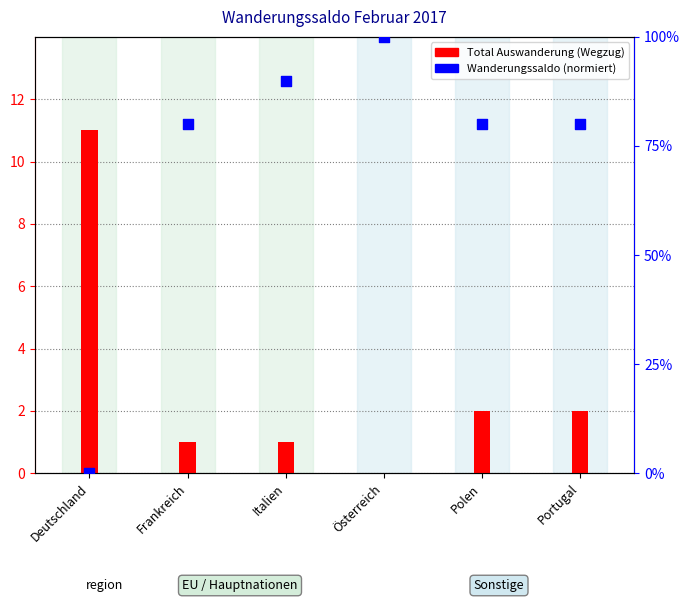

Which series contains the highest Y value?

Wanderungssaldo (normiert)